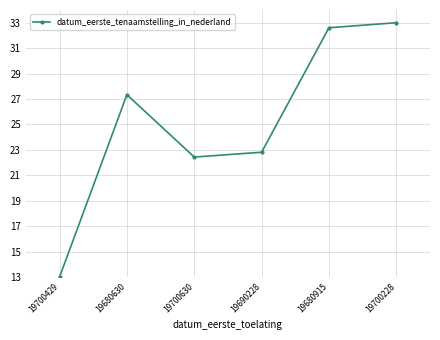

At which label is the value closest to 23?

19690228